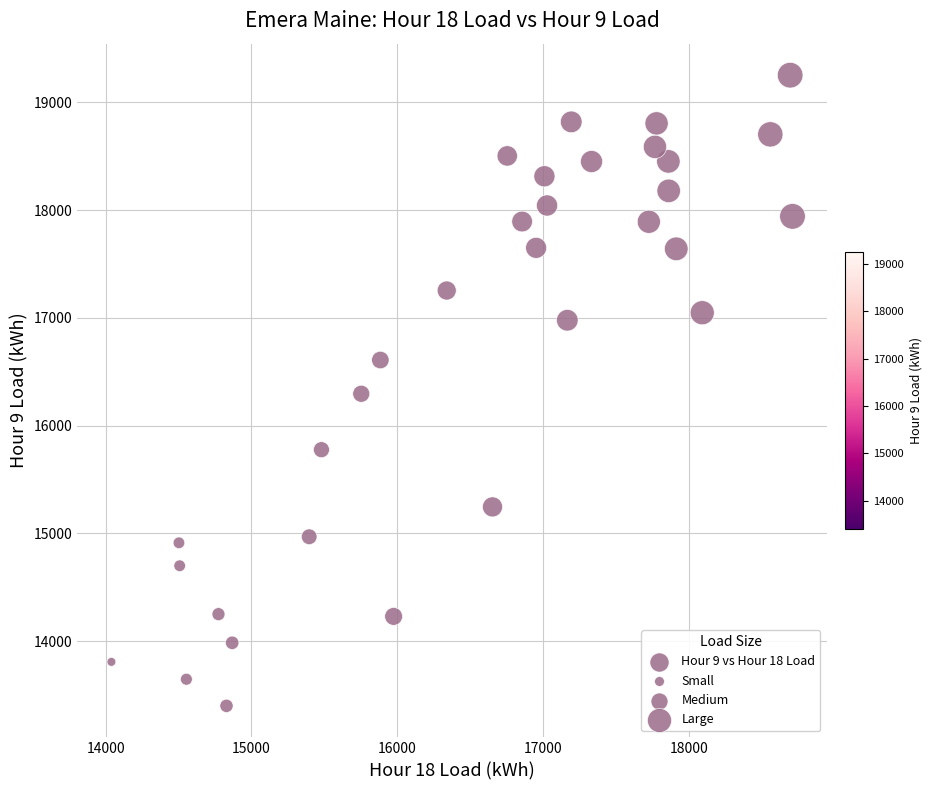

What is the range of X values (max minus min)?

4670